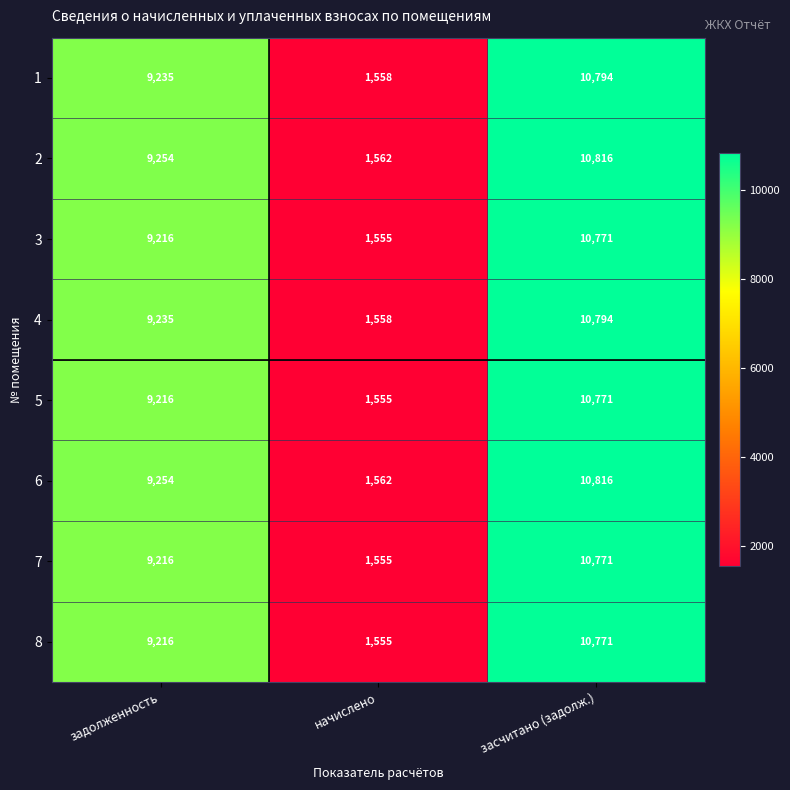

What is the difference between the 1 values at засчитано (задолж.) and задолженность?

1559